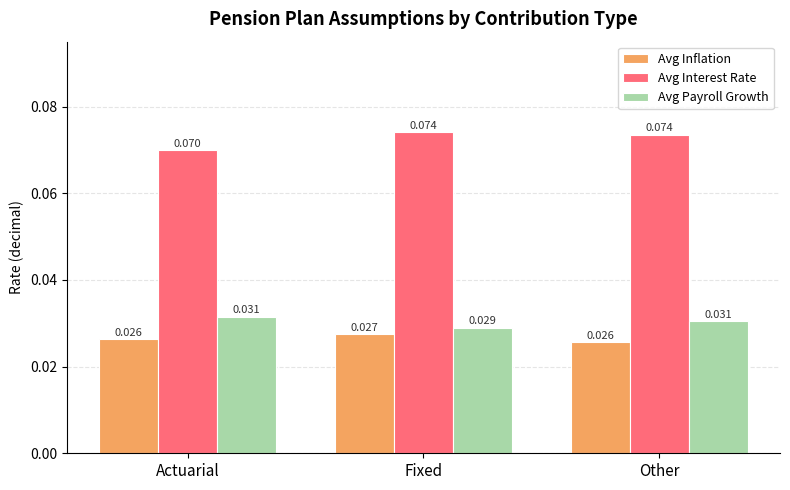

Is the value of Avg Payroll Growth at Fixed greater than the value of Avg Interest Rate at Fixed?

No